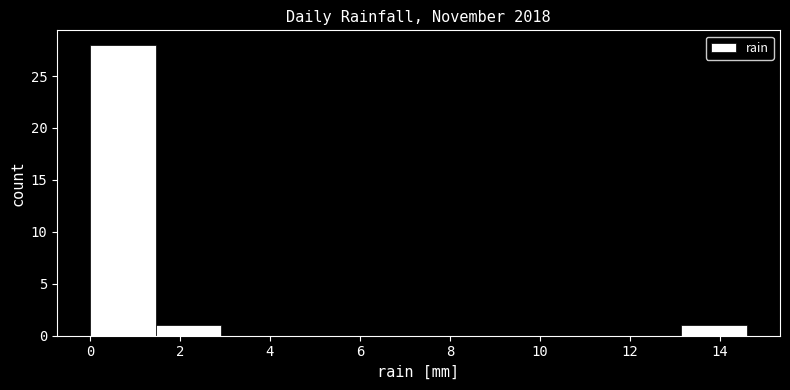

Reading left to right, transcribe this chart: for each bar, give the range it covers on the x-axis and its height. Neither the bar edges nor the heights are printed on the chart, so give them approximately, as read against the axes.

0.00 to 1.46: 28
1.46 to 2.92: 1
2.92 to 4.38: 0
4.38 to 5.84: 0
5.84 to 7.30: 0
7.30 to 8.76: 0
8.76 to 10.22: 0
10.22 to 11.68: 0
11.68 to 13.14: 0
13.14 to 14.60: 1